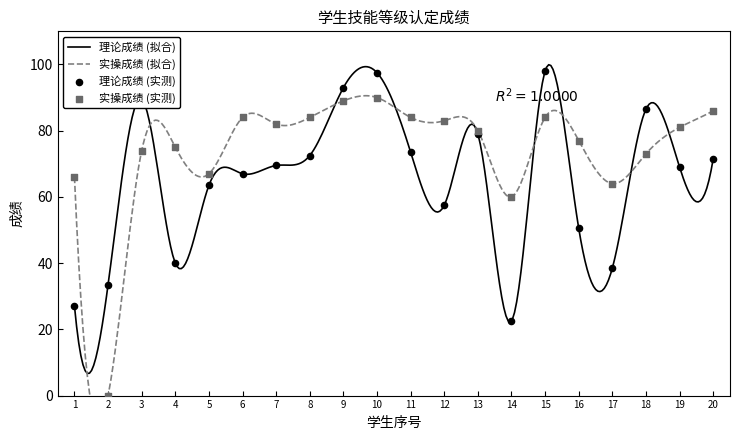

Which series has the widest spread of Y values?

实操成绩